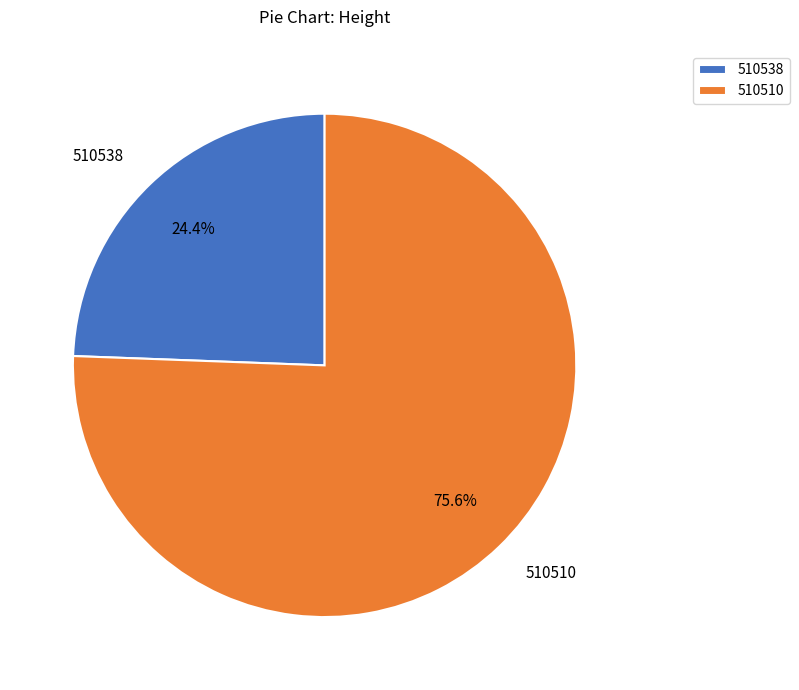

Combined, do 510538 and 510510 account for over 50%?

Yes